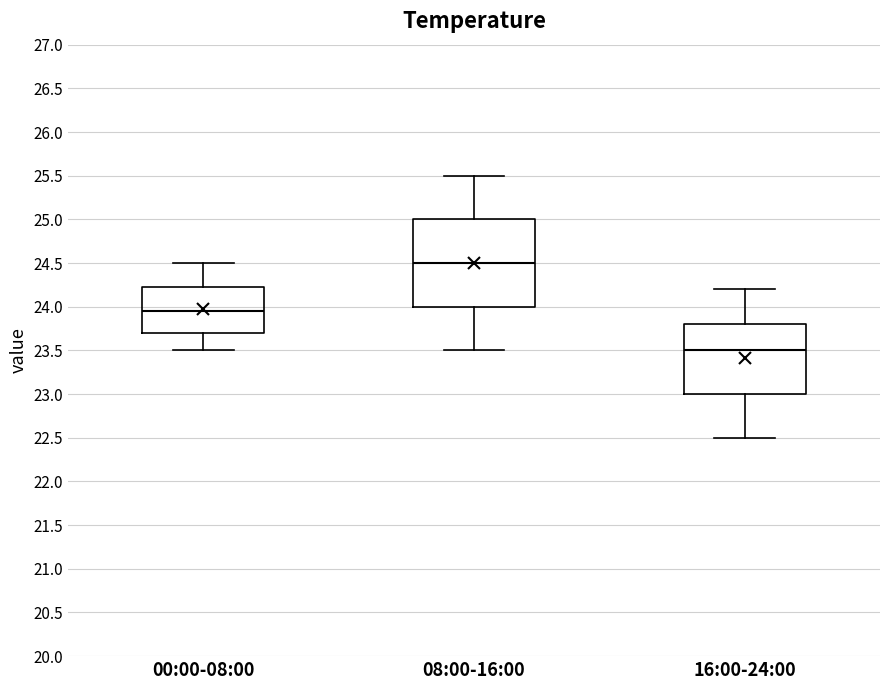

Where is the lower edge of the box for 00:00-08:00 on the y-axis? The values are not printed on the chart, so give them approximately, as read against the axis.

23.70